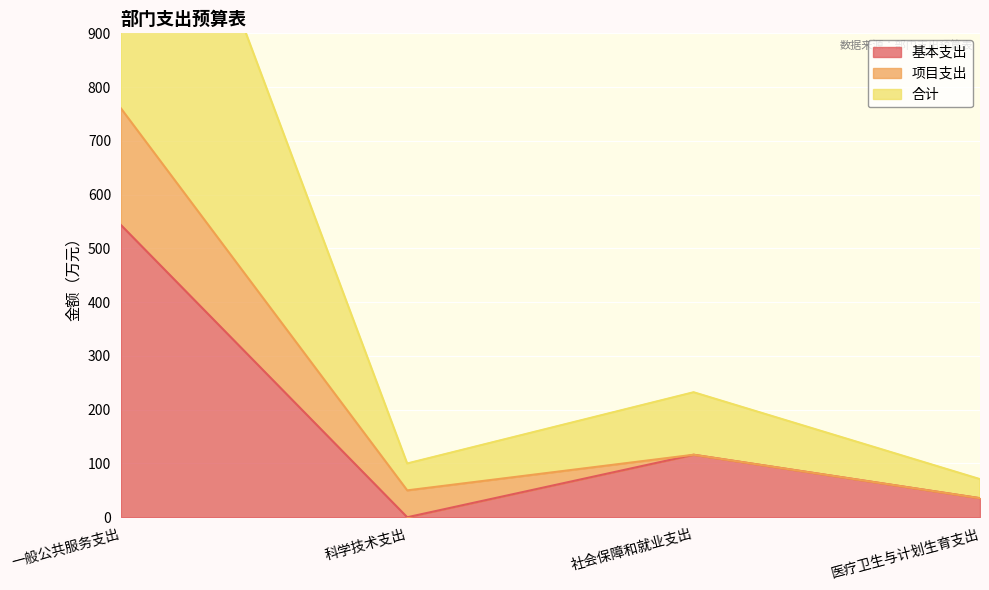

What is the value of the 基本支出 point at the 4th from the left?

35.5